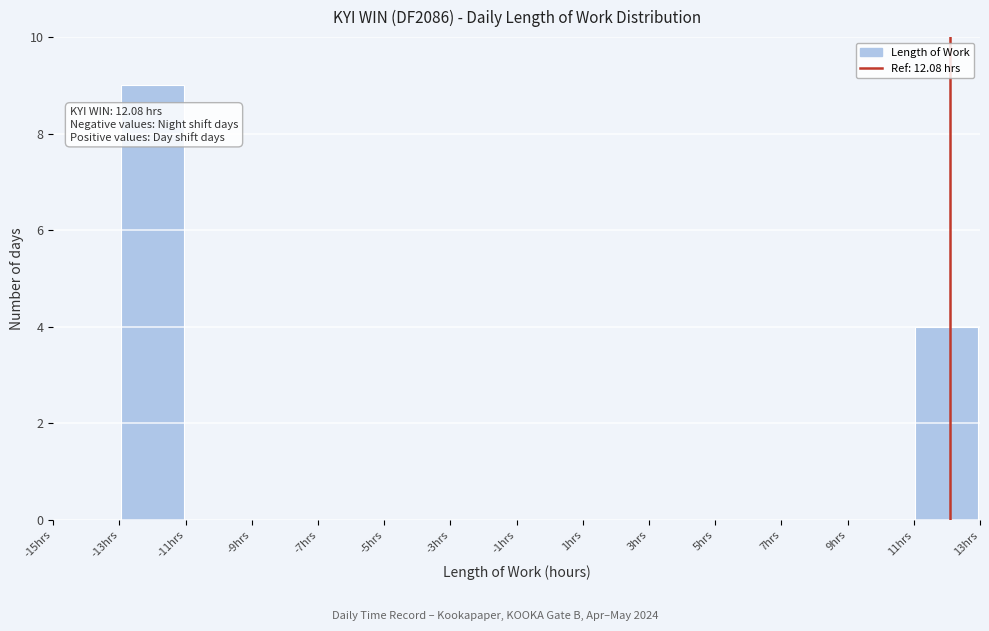

Which range on the x-axis has the tallest bar?

-13 to -11